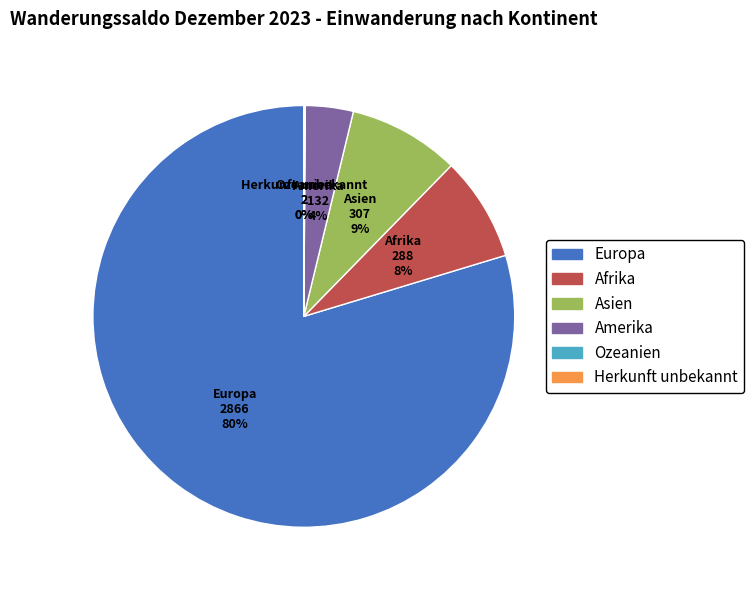

Which slice is the largest?

Europa